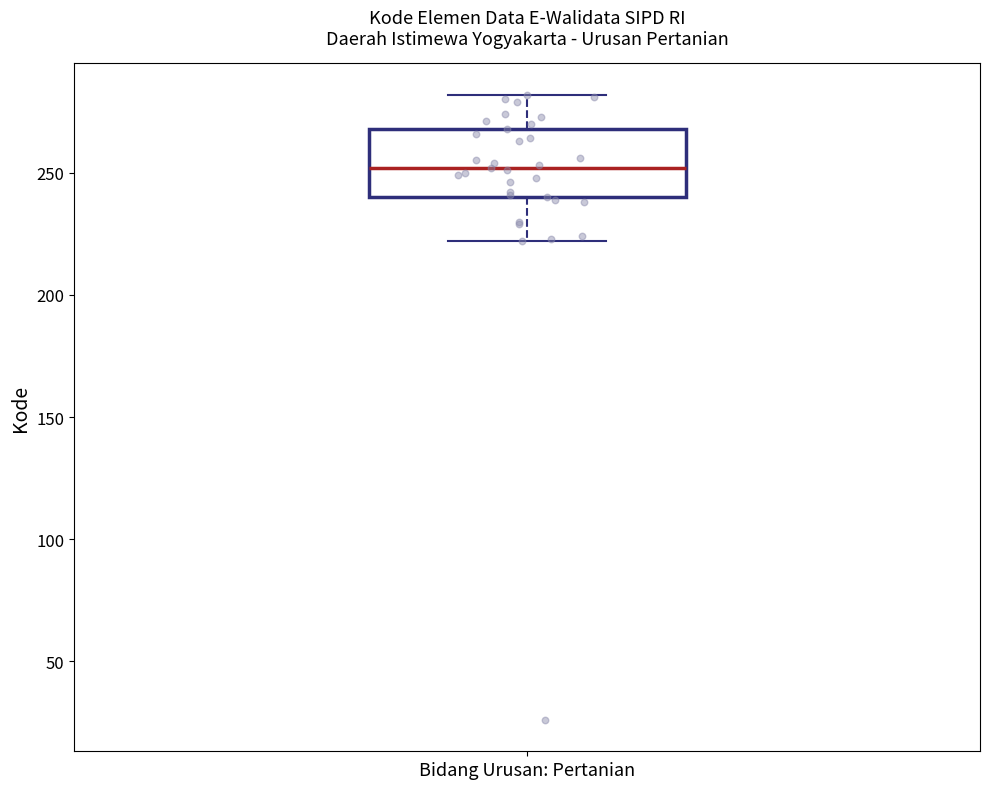

Where is the upper edge of the box for Bidang Urusan: Pertanian on the y-axis? The values are not printed on the chart, so give them approximately, as read against the axis.

270